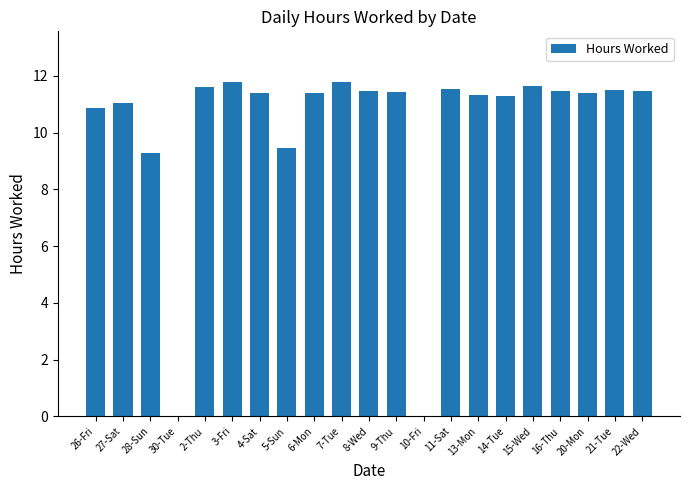

What value does the data have at 6-Mon?

11.4